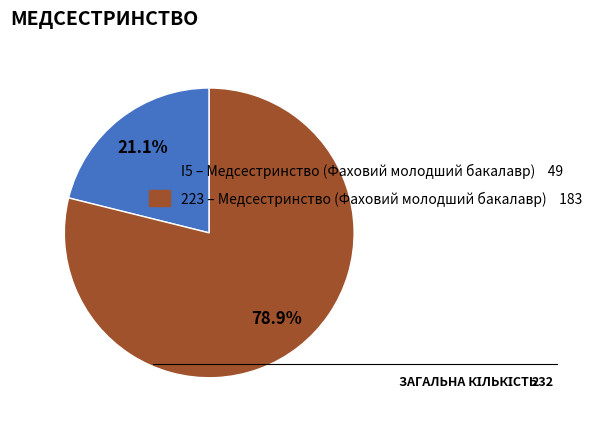

To the nearest percent, what percentage of the pie is I5?

21%